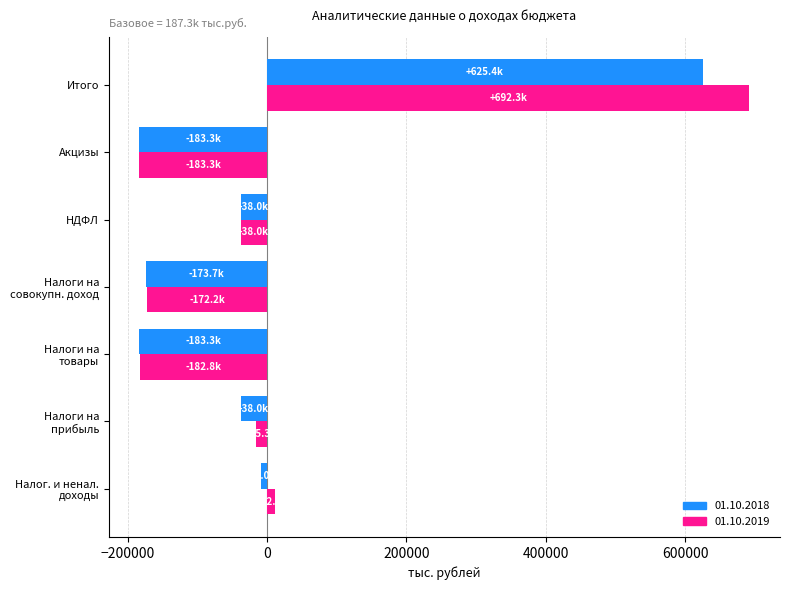

Which label corresponds to the largest value in the chart?

Итого